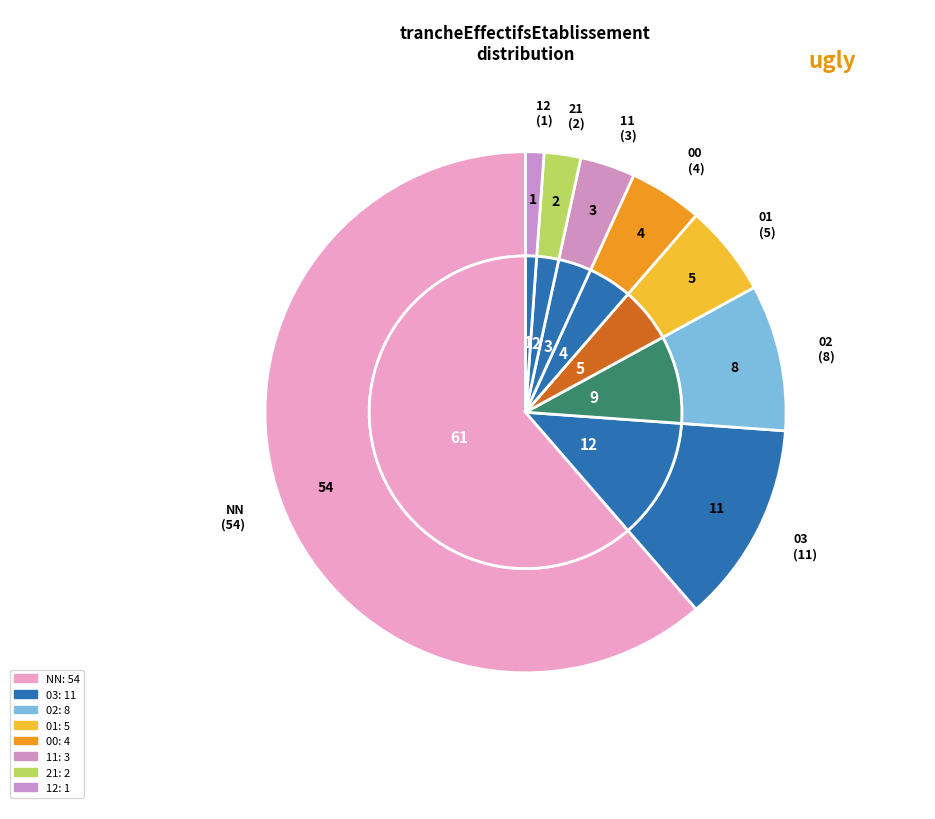

To the nearest percent, what is the combined percentage of 11 and 00?

8%